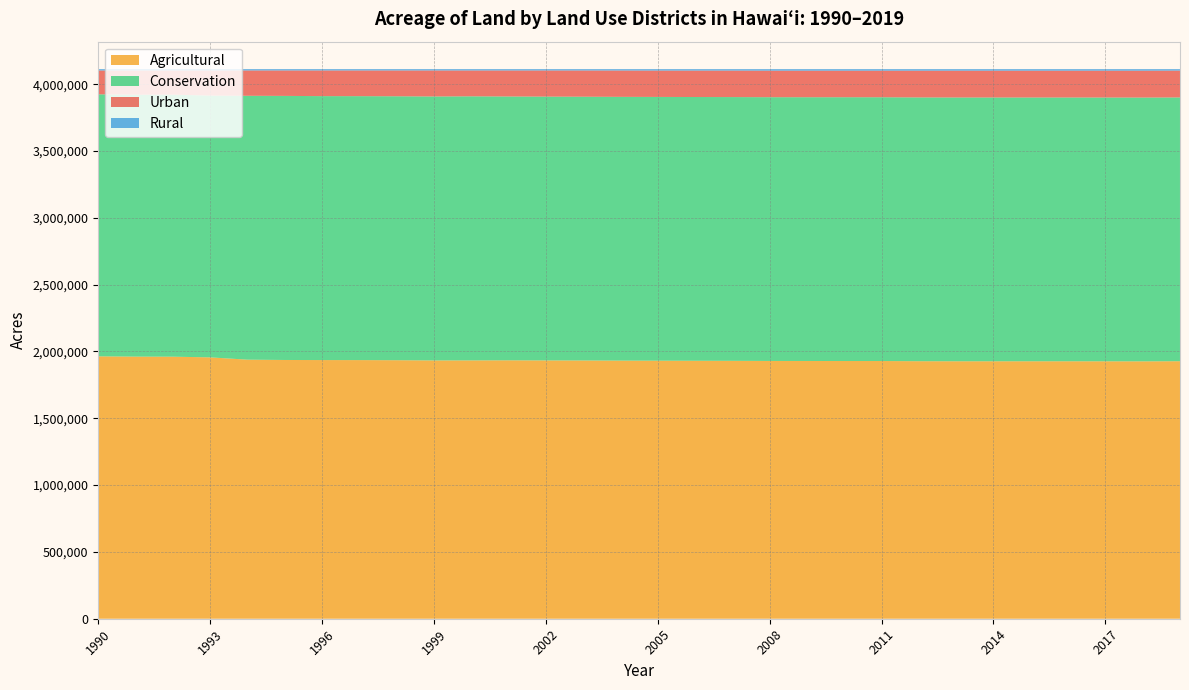

Reading left to right, list all the values displayed in this chart.

Urban: 1990=178114.0	1991=181407.0	1992=180912.0	1993=187697.0	1994=189418.0	1995=190257.0	1996=191941.0	1997=192158.0	1998=193001.0	1999=194592.0	2000=193308.0	2001=194556.0	2002=195495.0	2003=196215.0	2004=196991.0	2005=197085.0	2006=197663.0	2007=198140.5	2008=198295.8	2009=198492.4	2010=198549.3	2011=198622.3	2012=199969.7	2013=200433.7	2014=200438.7	2015=200438.7	2016=200438.7	2017=200700.1	2018=200843.1	2019=200603.1
Conservation: 1990=1960608.0	1991=1959621.0	1992=1960615.0	1993=1958897.0	1994=1974549.0	1995=1976016.0	1996=1974994.0	1997=1974994.0	1998=1974994.0	1999=1974994.0	2000=1976004.0	2001=1974106.0	2002=1973973.0	2003=1973636.0	2004=1973636.0	2005=1973636.0	2006=1973631.0	2007=1973631.0	2008=1973631.0	2009=1973631.0	2010=1973846.0	2011=1973846.0	2012=1973846.0	2013=1973846.0	2014=1973846.0	2015=1973846.0	2016=1973846.0	2017=1973846.0	2018=1973846.0	2019=1973846.0
Agricultural: 1990=1963491.0	1991=1961294.0	1992=1960795.0	1993=1955704.0	1994=1938505.0	1995=1936197.0	1996=1935526.0	1997=1935305.0	1998=1934423.0	1999=1932792.0	2000=1933066.0	2001=1933687.0	2002=1932862.0	2003=1932429.0	2004=1931378.0	2005=1930797.0	2006=1930224.0	2007=1929746.5	2008=1928859.6	2009=1928663.0	2010=1928391.1	2011=1928318.1	2012=1926970.8	2013=1926506.8	2014=1926501.8	2015=1926501.8	2016=1926501.8	2017=1926240.4	2018=1925952.4	2019=1926924.4
Rural: 1990=10175.0	1991=10066.0	1992=10066.0	1993=10090.0	1994=9916.0	1995=9918.0	1996=9927.0	1997=9931.0	1998=9970.0	1999=10010.0	2000=10010.0	2001=10039.0	2002=10058.0	2003=10108.0	2004=10383.0	2005=10870.0	2006=10870.0	2007=10870.0	2008=11601.6	2009=11601.6	2010=11601.6	2011=11601.6	2012=11601.6	2013=11601.6	2014=11601.6	2015=11601.6	2016=11601.6	2017=11601.6	2018=11746.6	2019=11014.6